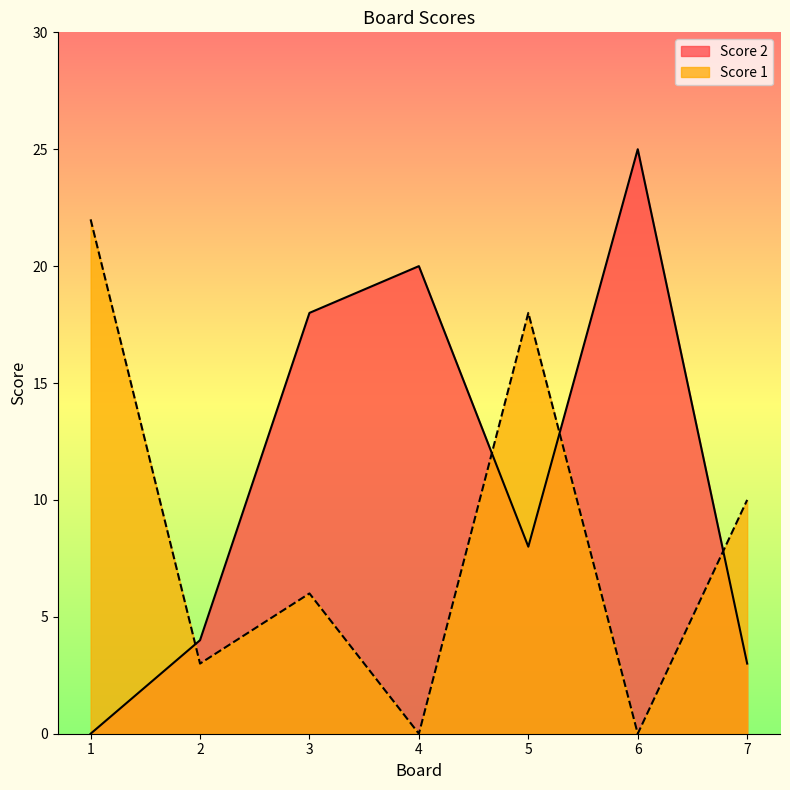

Which series changed the most between 1 and 4?

Score 1